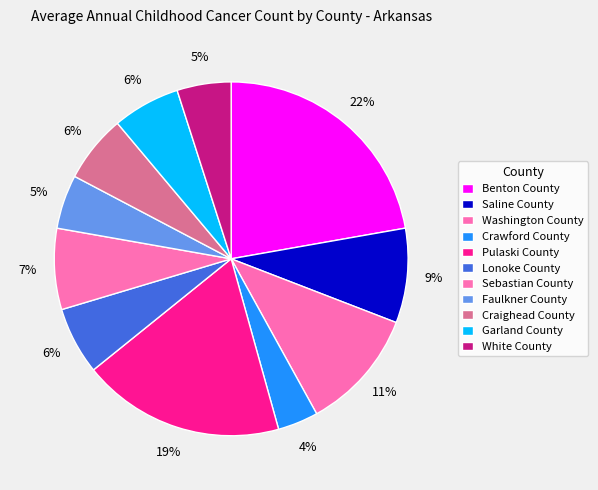

How many segments does this pie chart have?

11